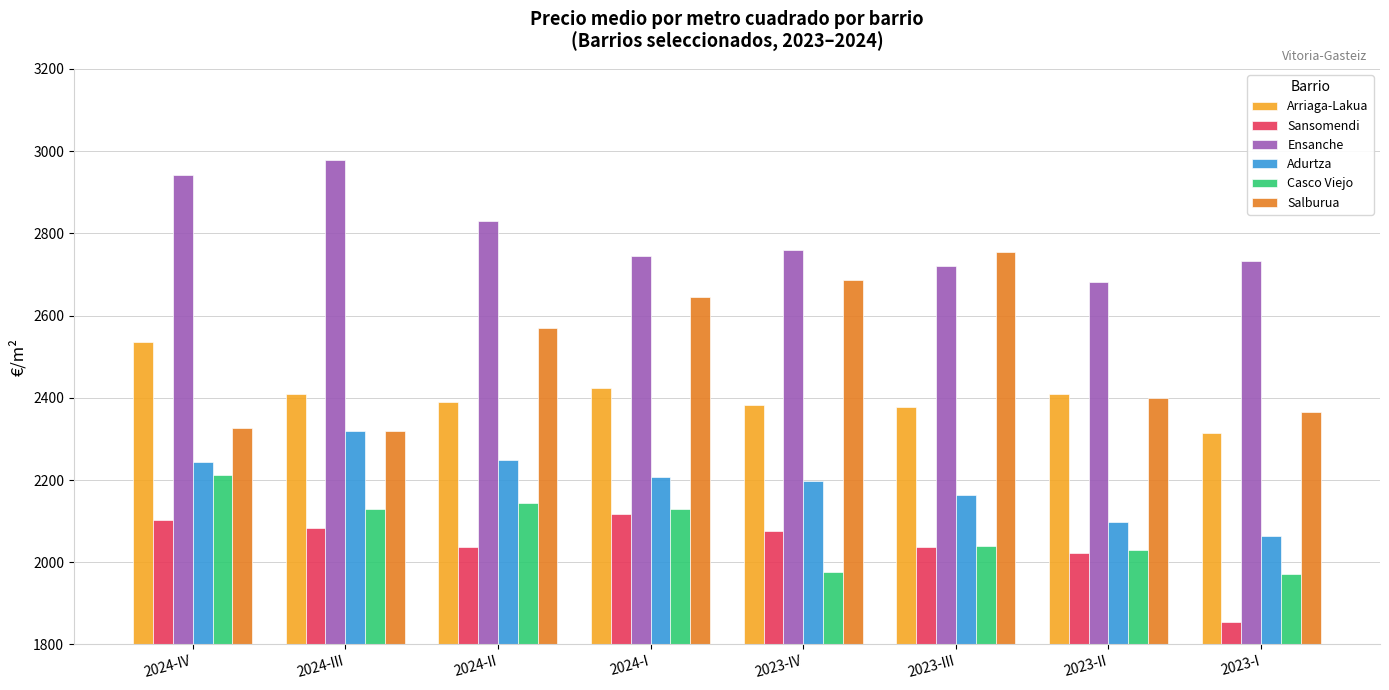

Are the bars horizontal?

No